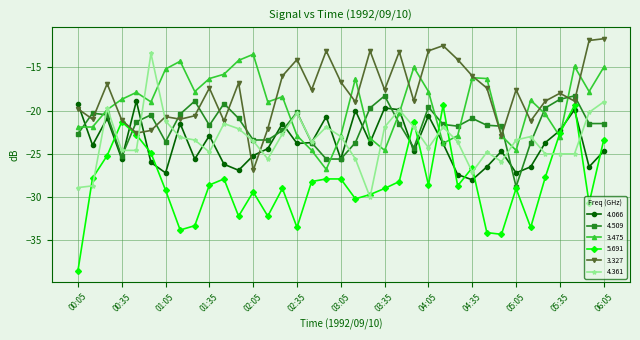

Which series has the widest spread of values?

5.691